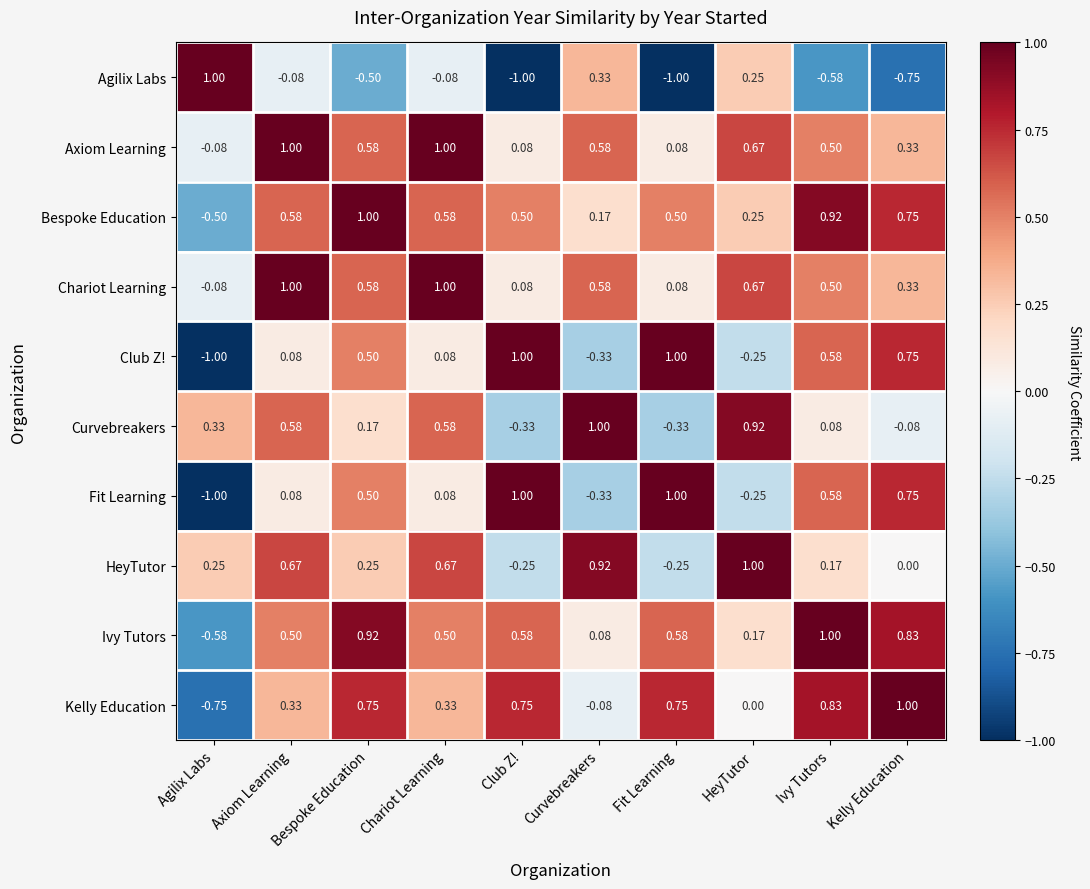

What is the difference between the highest and lowest values at Ivy Tutors?

1.6